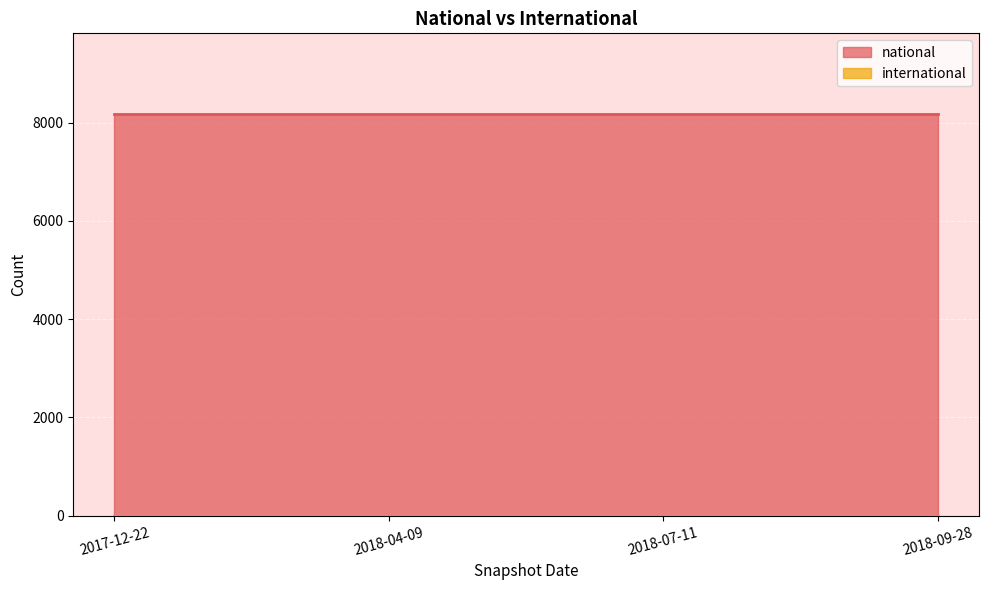

True or false: international and national cross at least once.

False